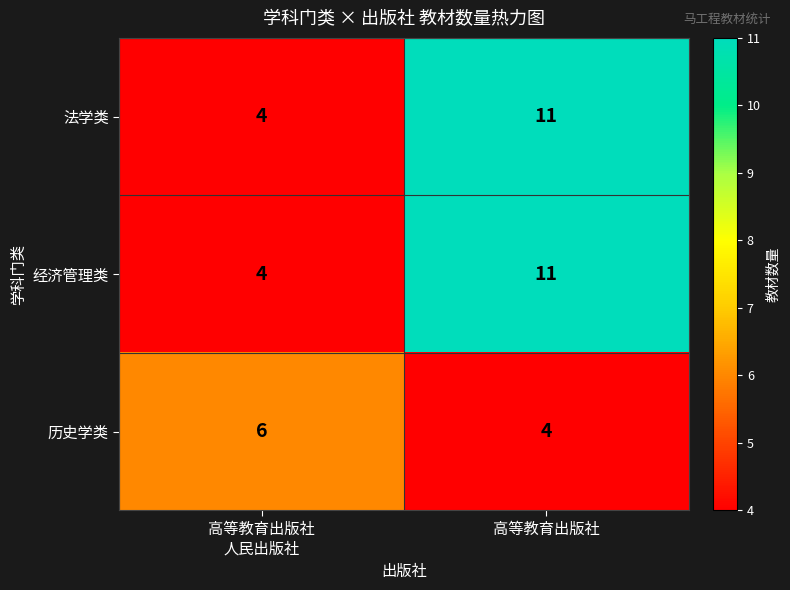

Count the number of data series in this chart.

3